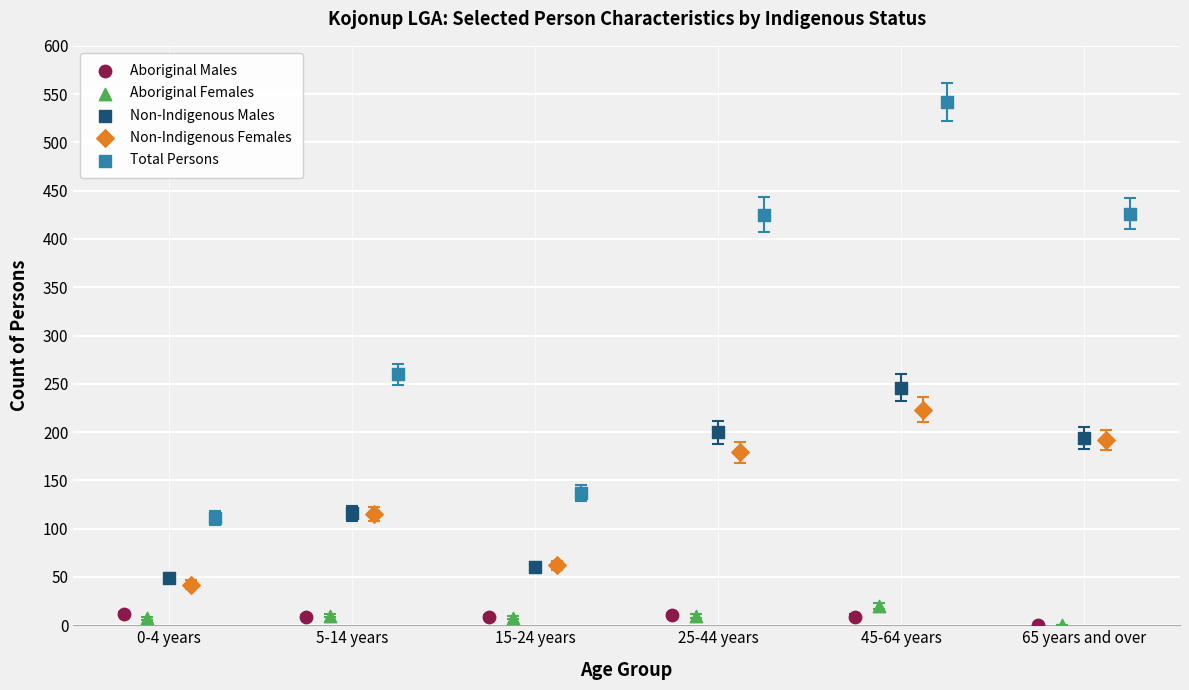

What are all the series names shown in the legend?

Aboriginal Males, Aboriginal Females, Non-Indigenous Males, Non-Indigenous Females, Total Persons